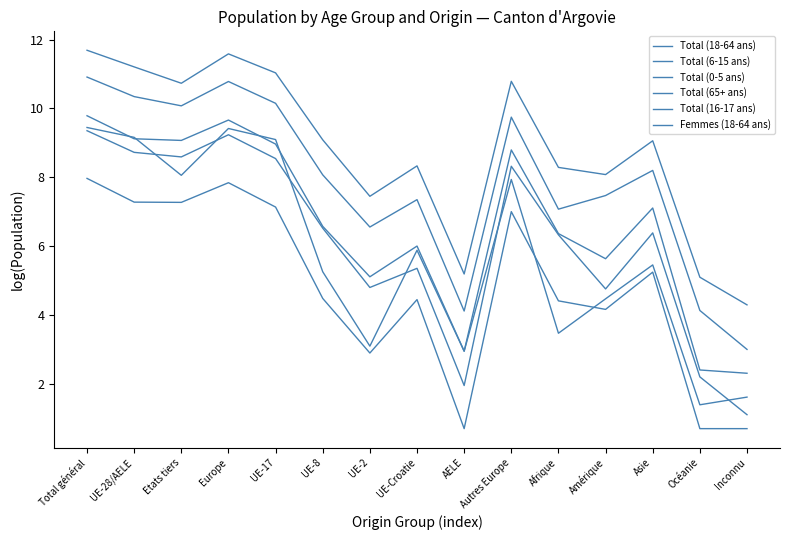

Does the chart display data point markers on the line(s)?

No